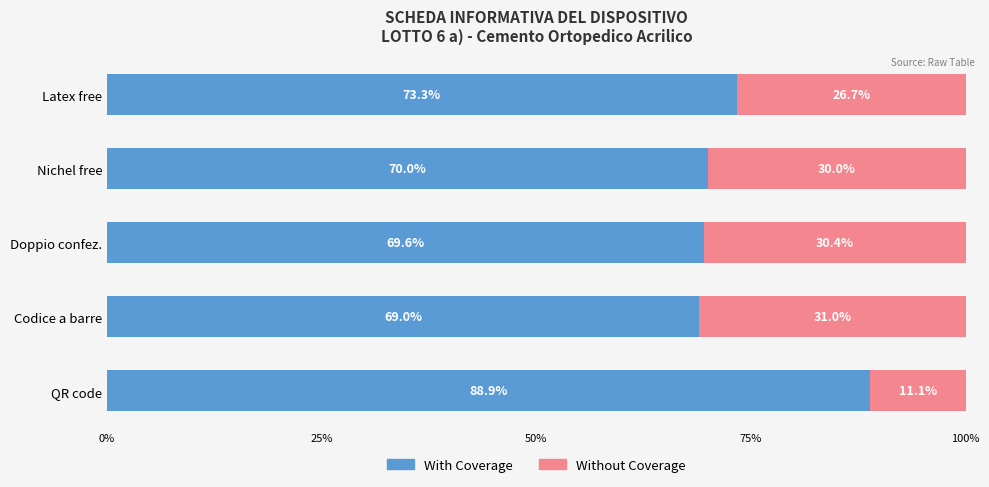

Count the number of categories in the chart.

5